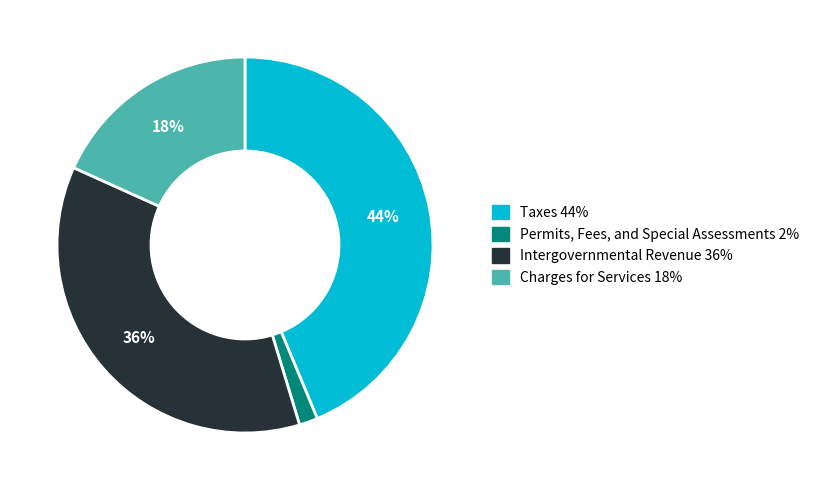

True or false: Charges for Services accounts for 13% of the total.

False